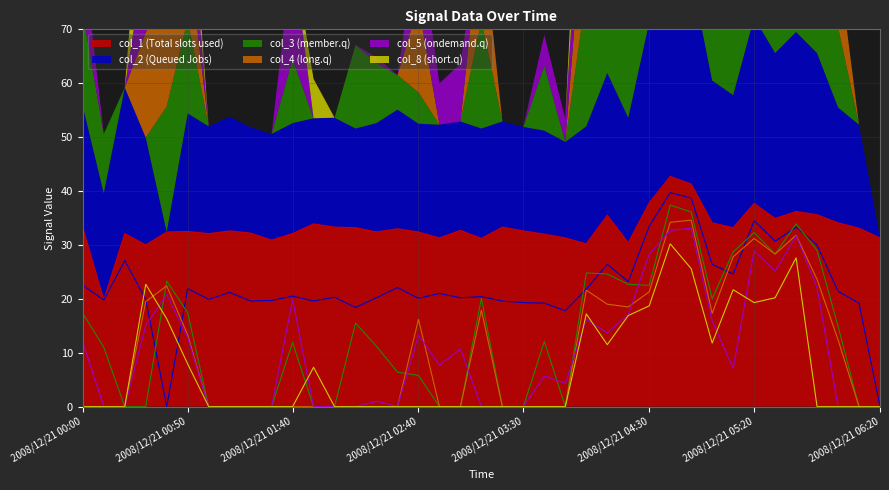

Count the number of categories in the chart.

39